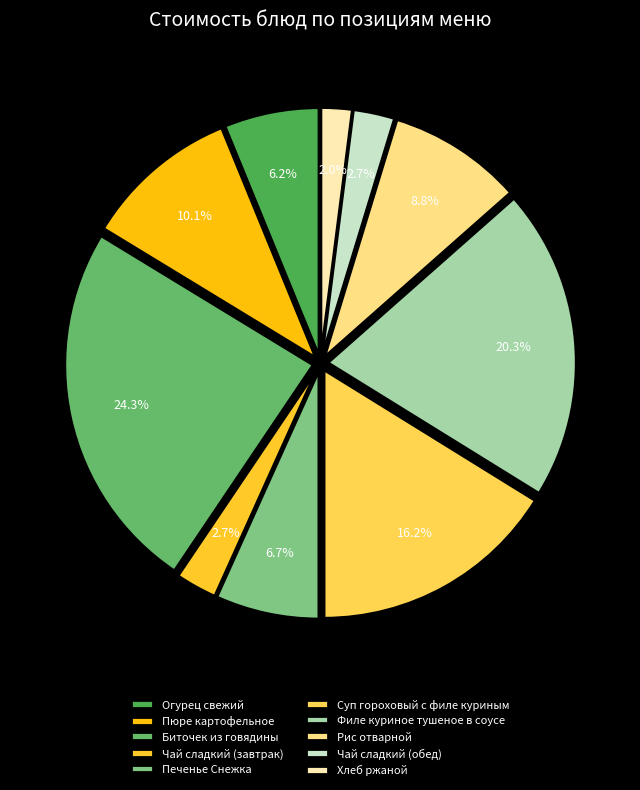

To the nearest percent, what percentage of the pie is Чай сладкий (завтрак)?

3%